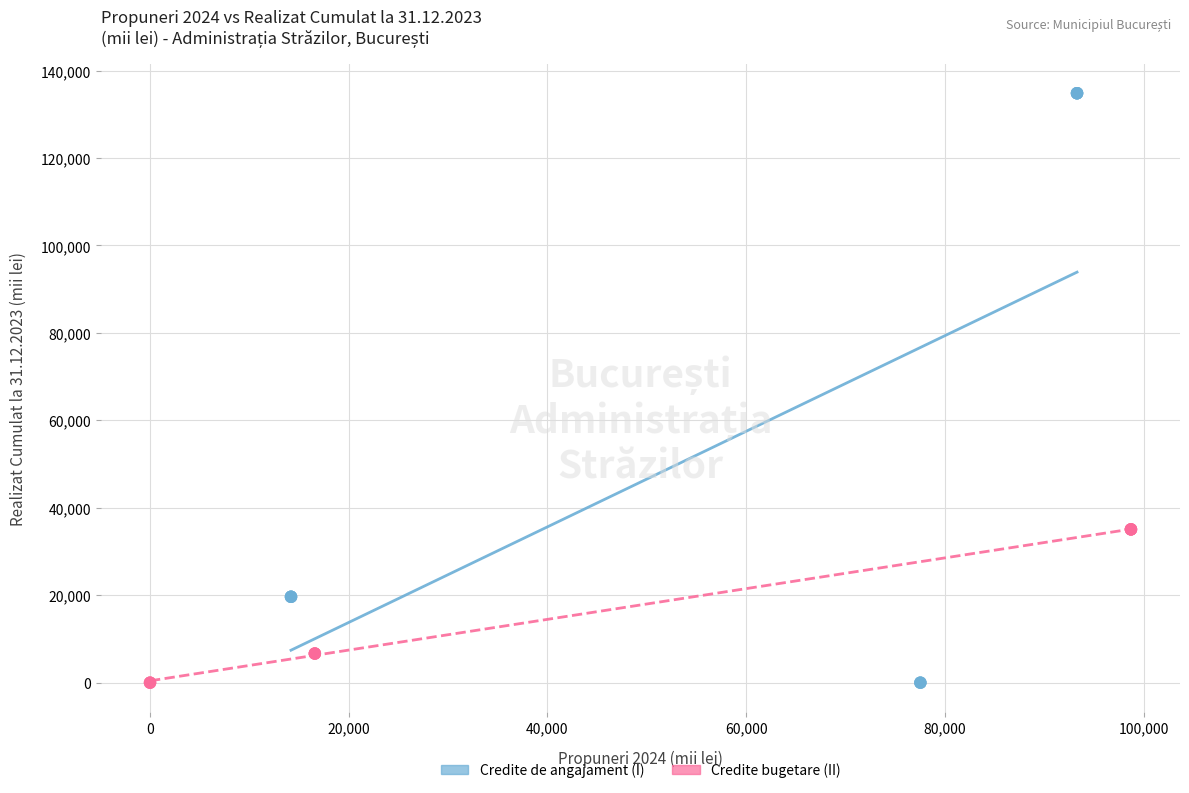

Which series has the largest Y range (max minus min)?

Credite de angajament (I)